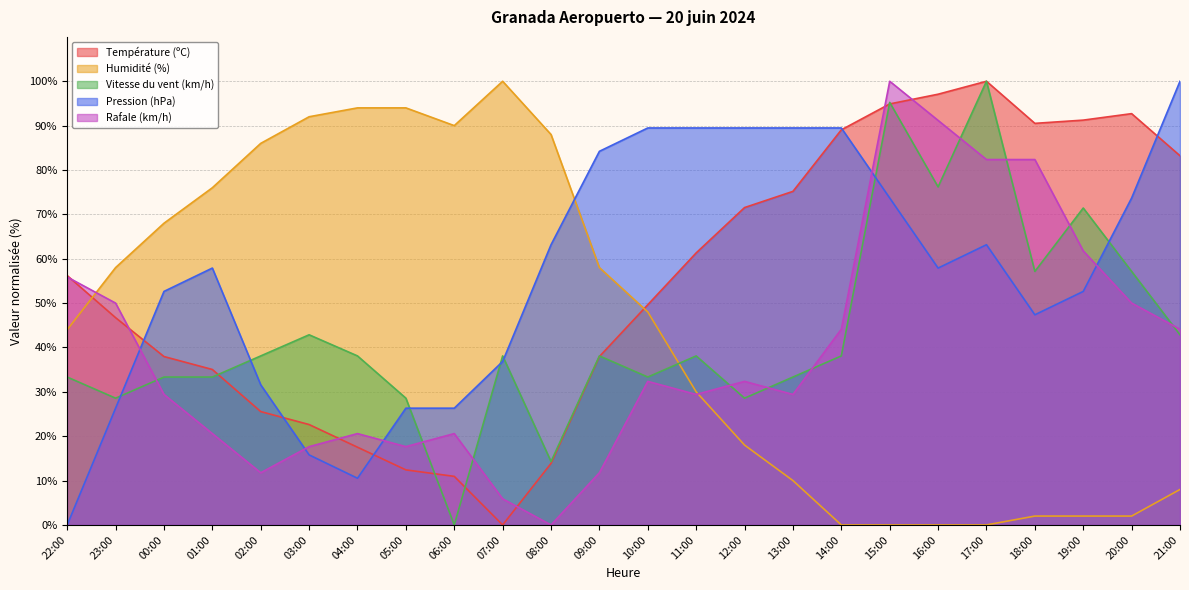

Rank the series at 10:00 from lowest to highest value.

Rafale (km/h), Vitesse du vent (km/h), Humidité (%), Température (ºC), Pression (hPa)